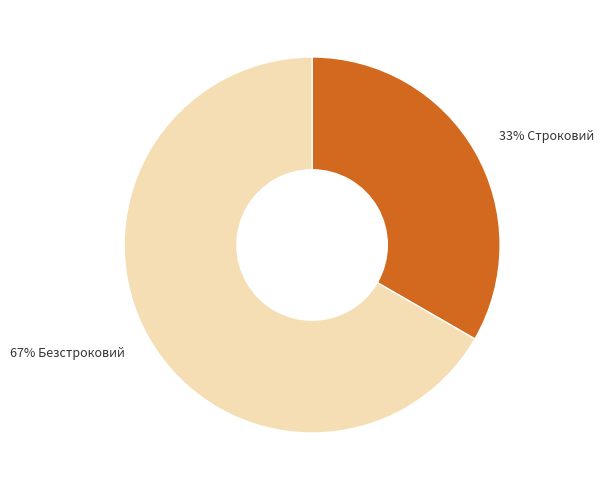

To the nearest percent, what is the average slice percentage?

50%